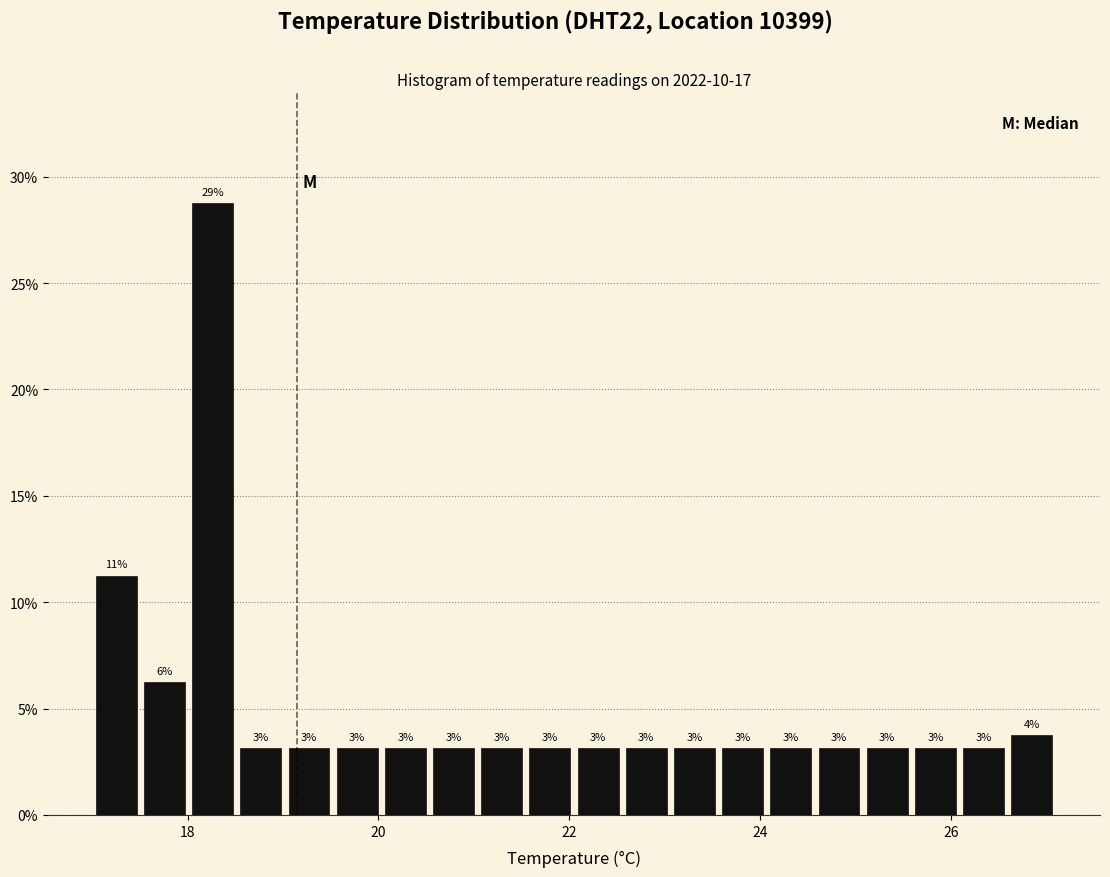

Around what value on the x-axis is the tallest bar? Give the approximate position of its centre, as read against the axis.

18.2